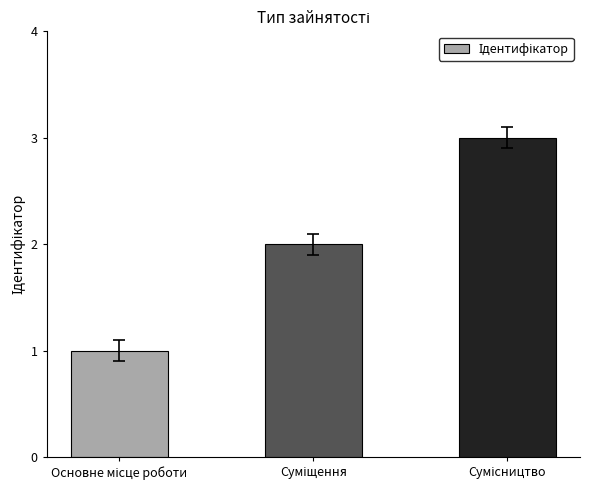

What is the greatest value displayed?

3